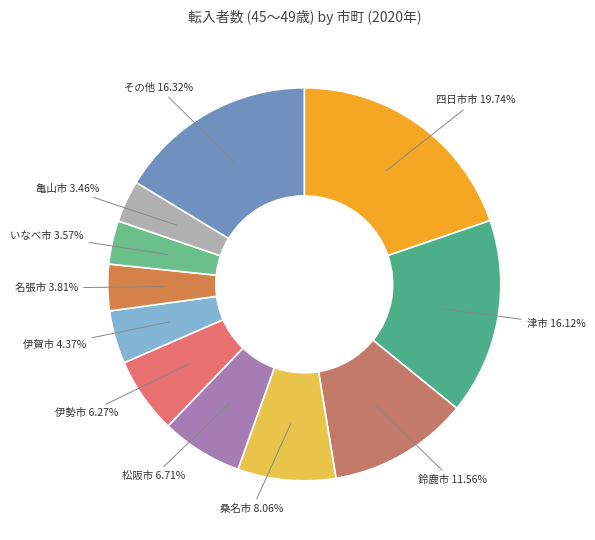

Combined, do 津市 and 伊勢市 account for over 50%?

No